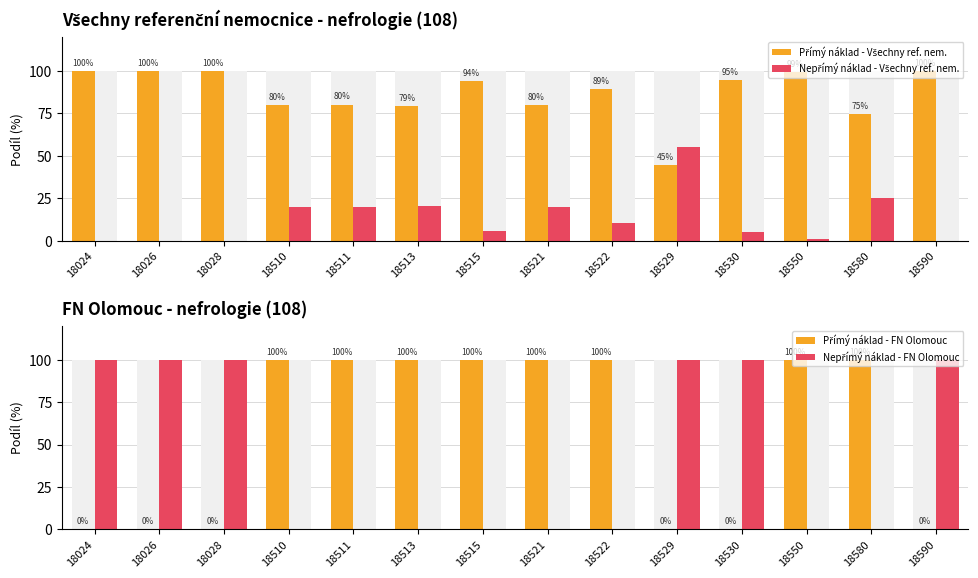

What is the sum of all Přímý náklad - FN Olomouc values?

800.0